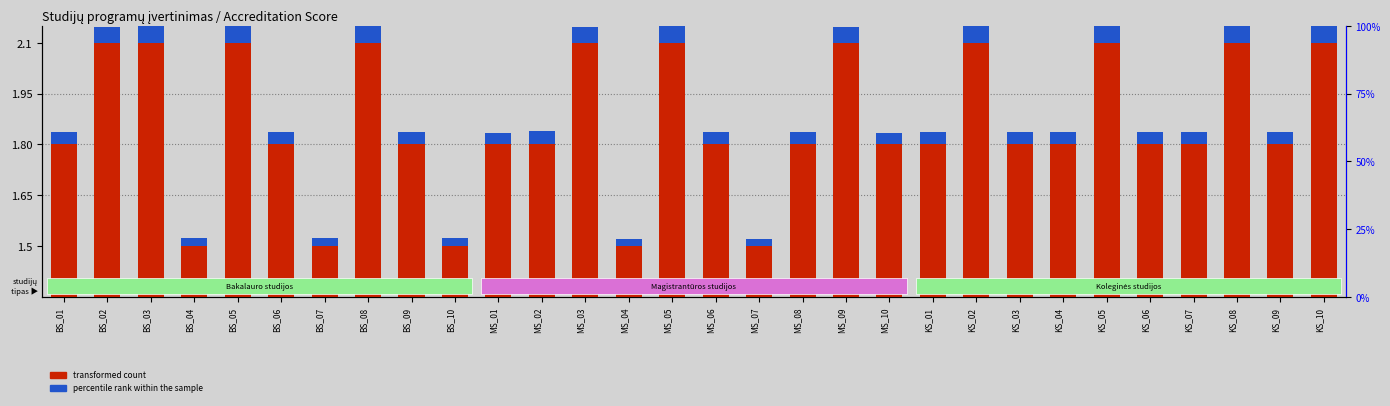

Which category has the lowest value in the percentile rank within the sample series?

MS_04